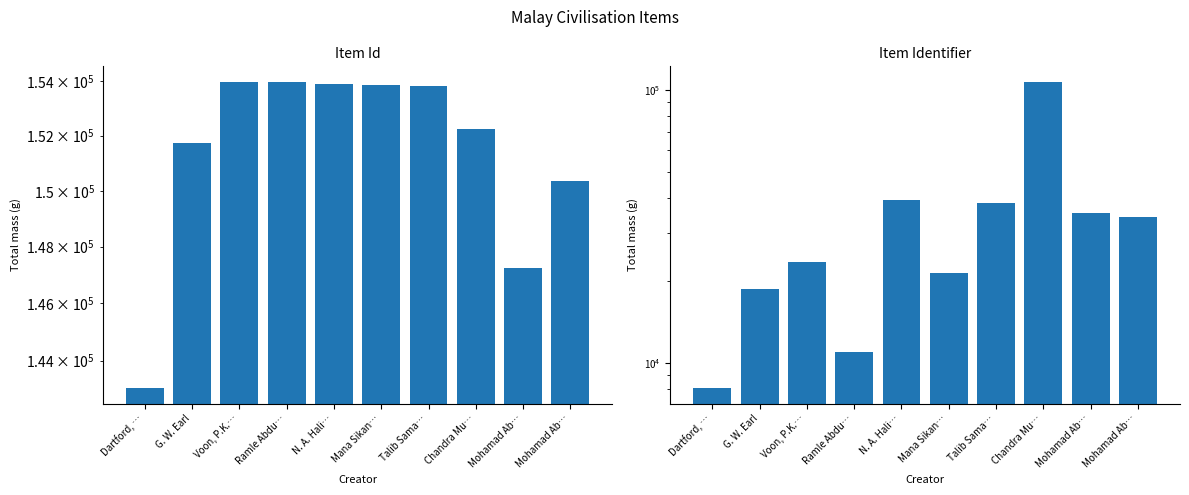

Reading left to right, transcribe all the data shown in this chart.

Item Id: 143054	151724	153985	153961	153886	153845	153842	152239	147233	150343
Item Identifier: 8081	18643	23358	10965	39494	21349	38615	106972	35506	34231